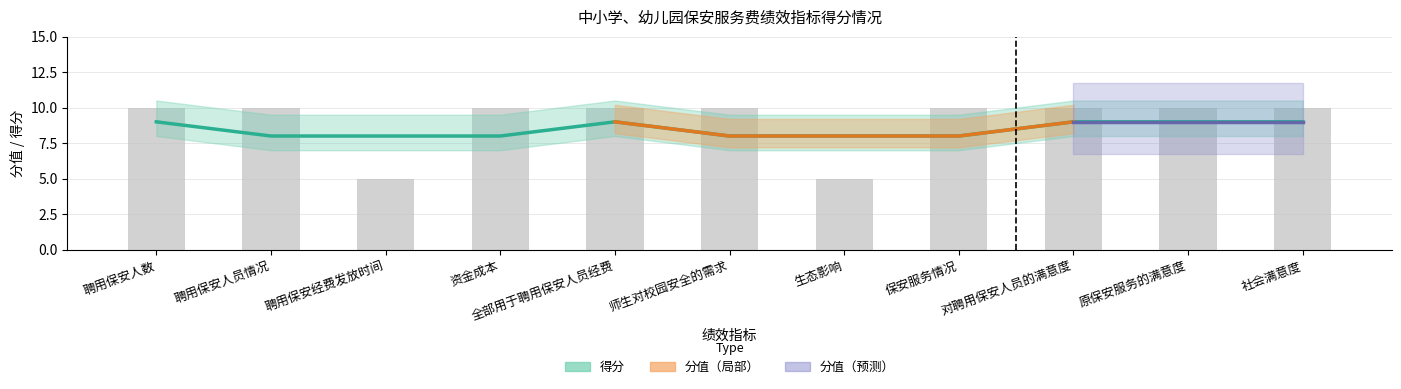

Is it true that the value at 原保安服务的满意度 is 10?

True